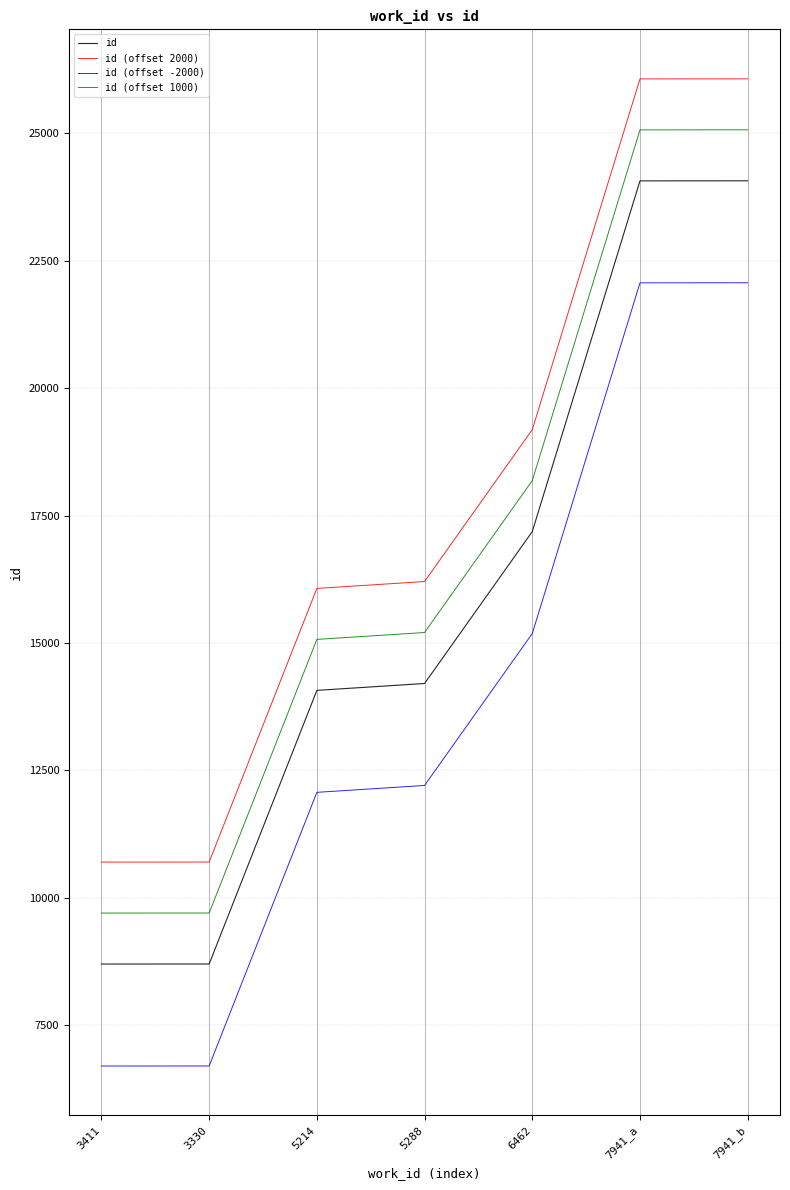

True or false: id (offset 2000) and id (offset 1000) intersect in this chart.

False